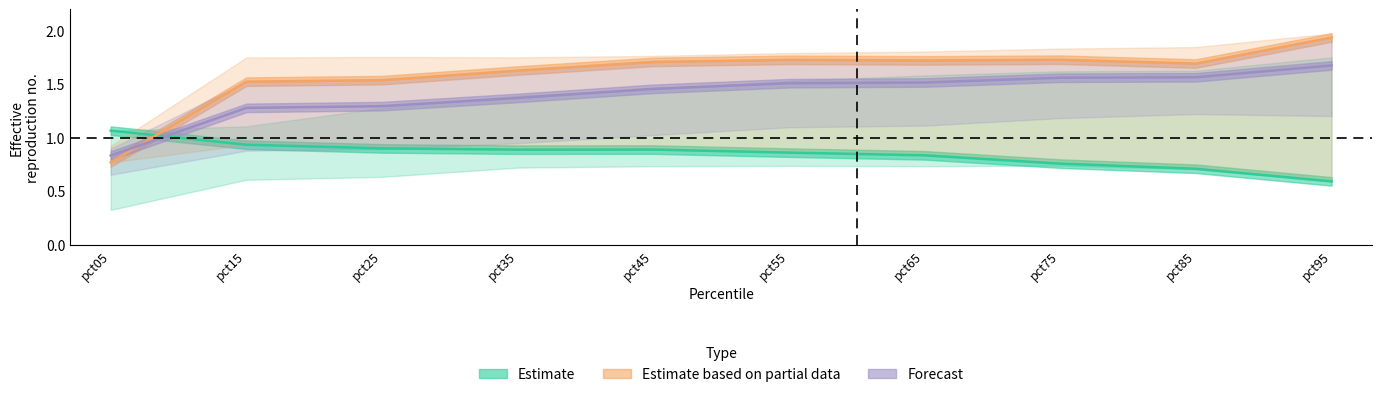

What is the total value across all series at pct25?

3.7